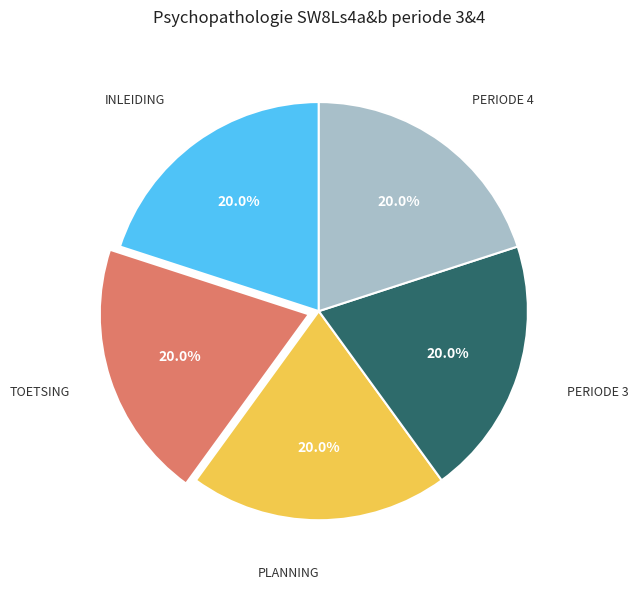

How many slices are in this pie chart?

5